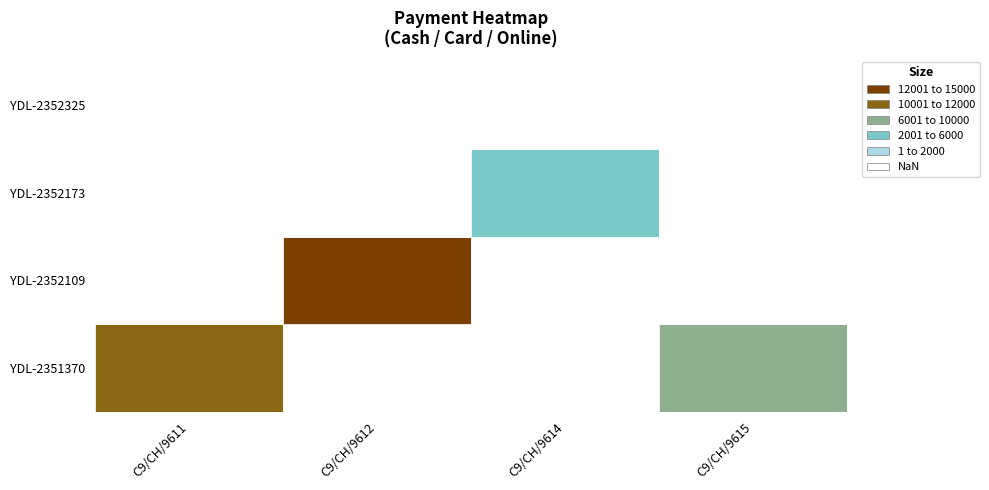

Between C9/CH/9615 and C9/CH/9614, which is larger?

C9/CH/9615